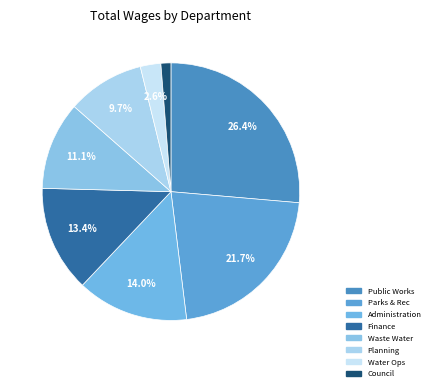

Count the number of slices in the pie.

8